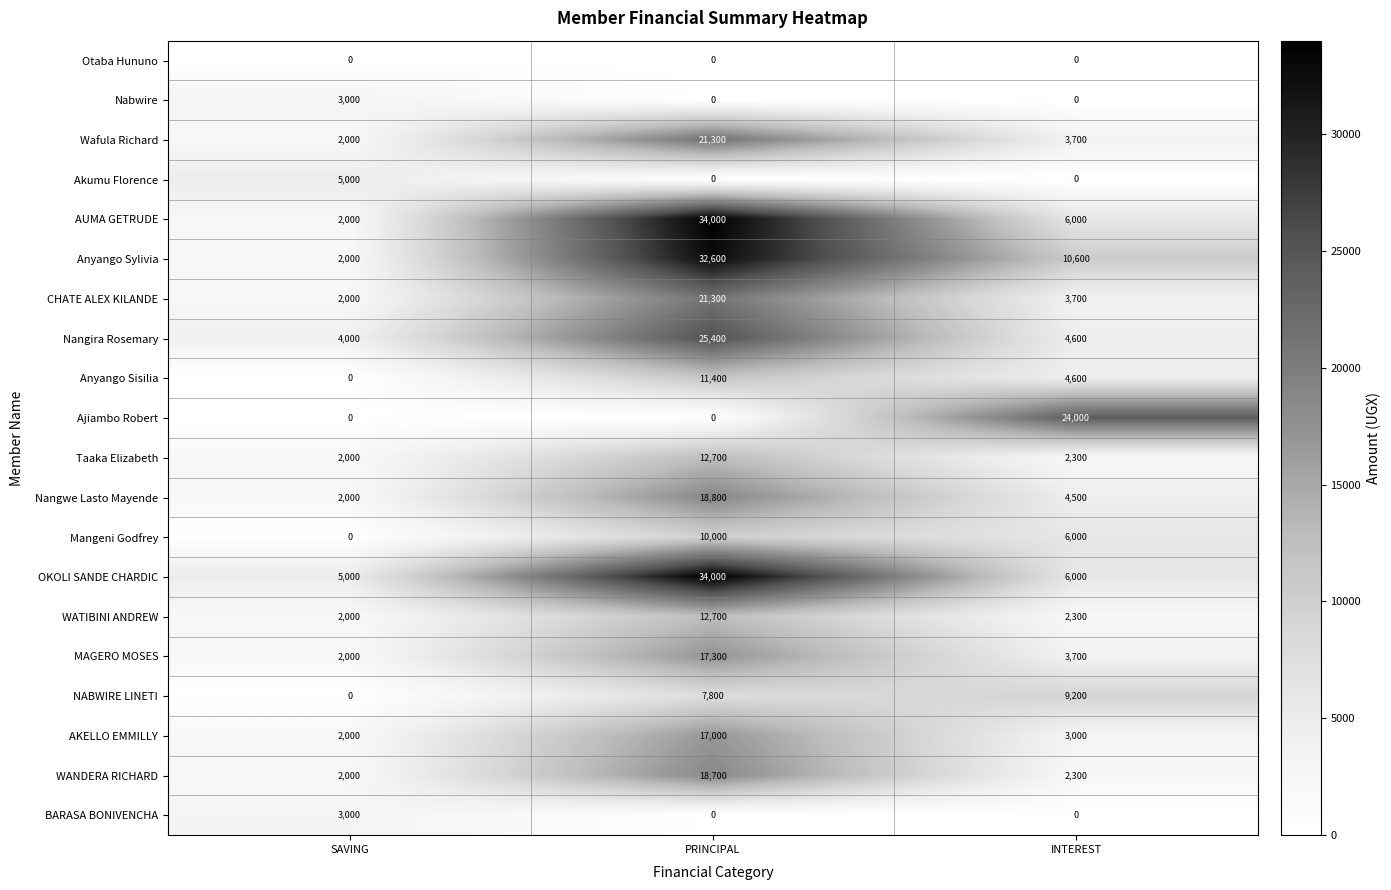

The CHATE ALEX KILANDE series shows 21300 at PRINCIPAL. True or false?

True